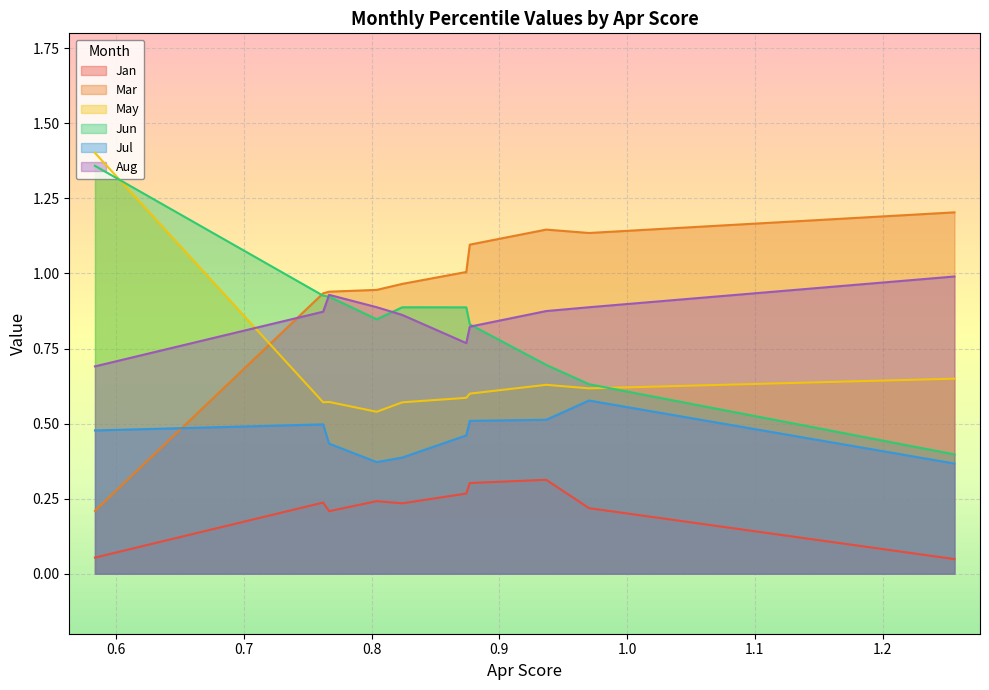

At which category does the chart reach its peak across all series?

pct05